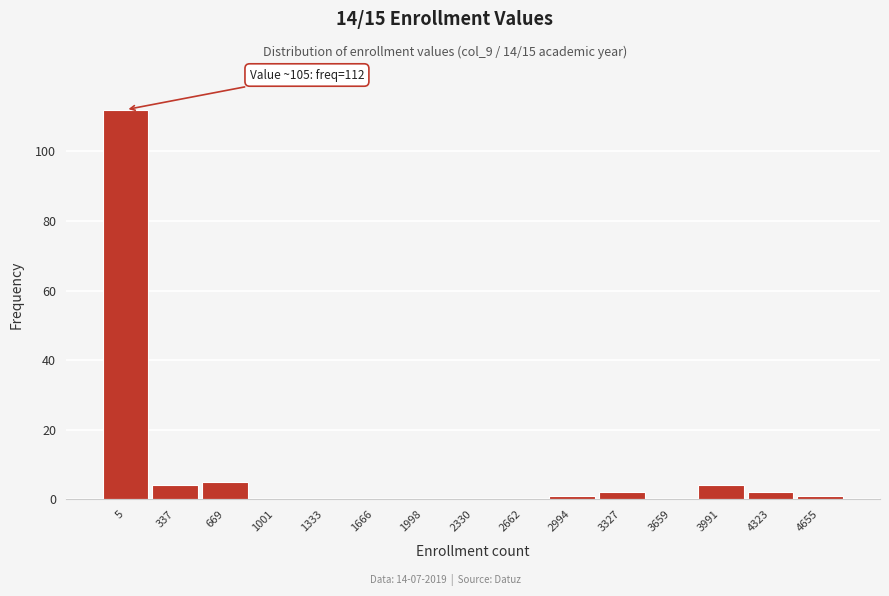

Reading left to right, what are all the values shown in this chart?

5=112	337=4	669=5	1001=0	1333=0	1666=0	1998=0	2330=0	2662=0	2994=1	3327=2	3659=0	3991=4	4323=2	4655=1